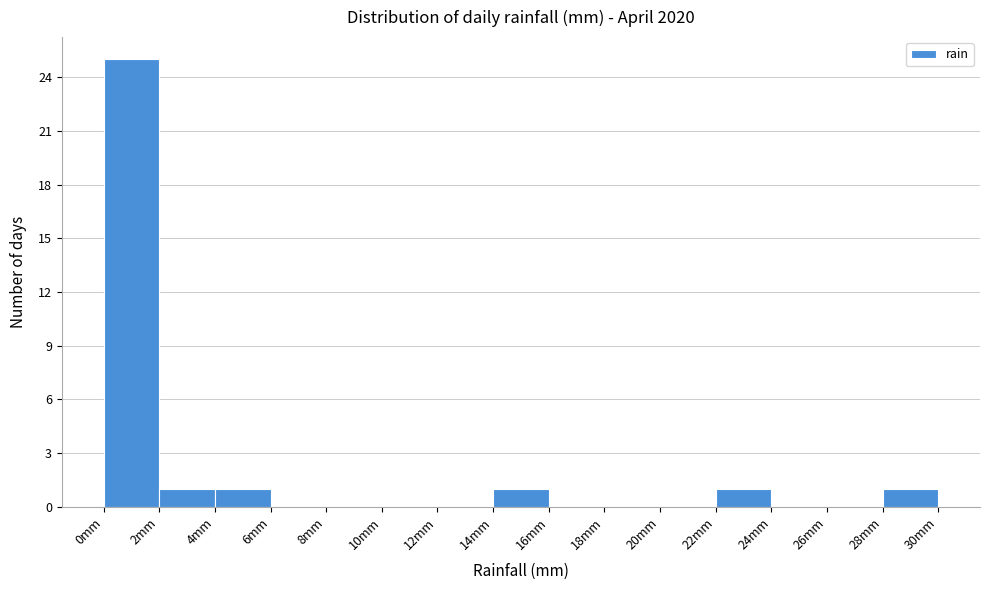

What is the height of the bar covering 22 to 24 on the x-axis? The values are not printed on the chart, so give them approximately, as read against the axis.

1